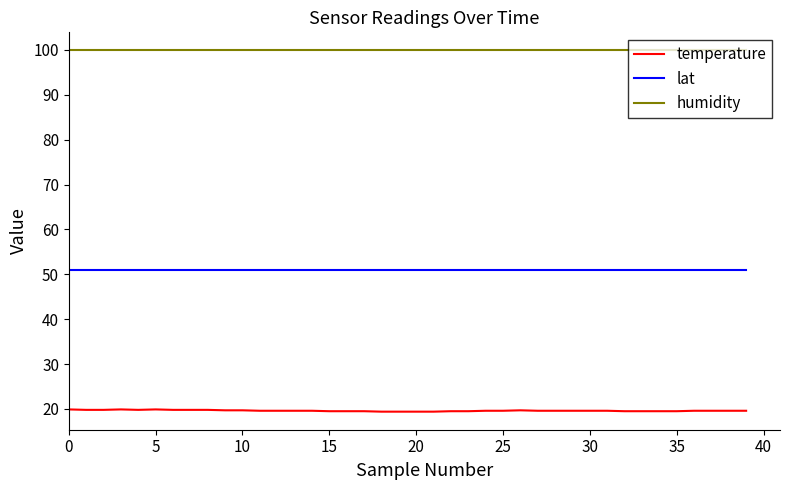

Which series has the largest total across all categories?

humidity